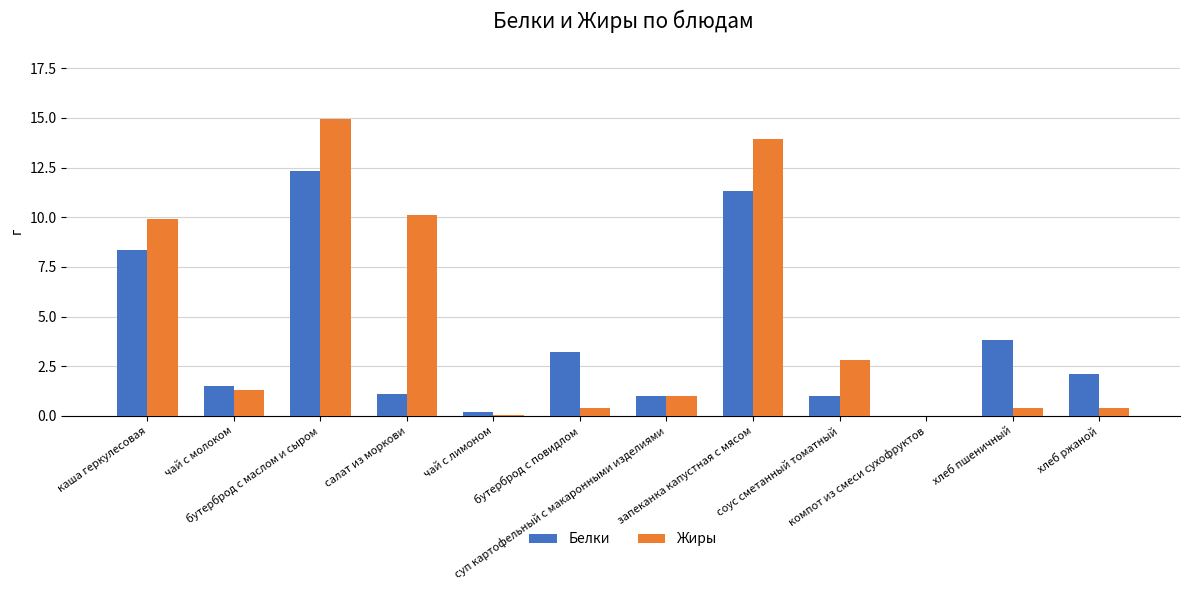

What is the highest value of the Жиры series?

14.9